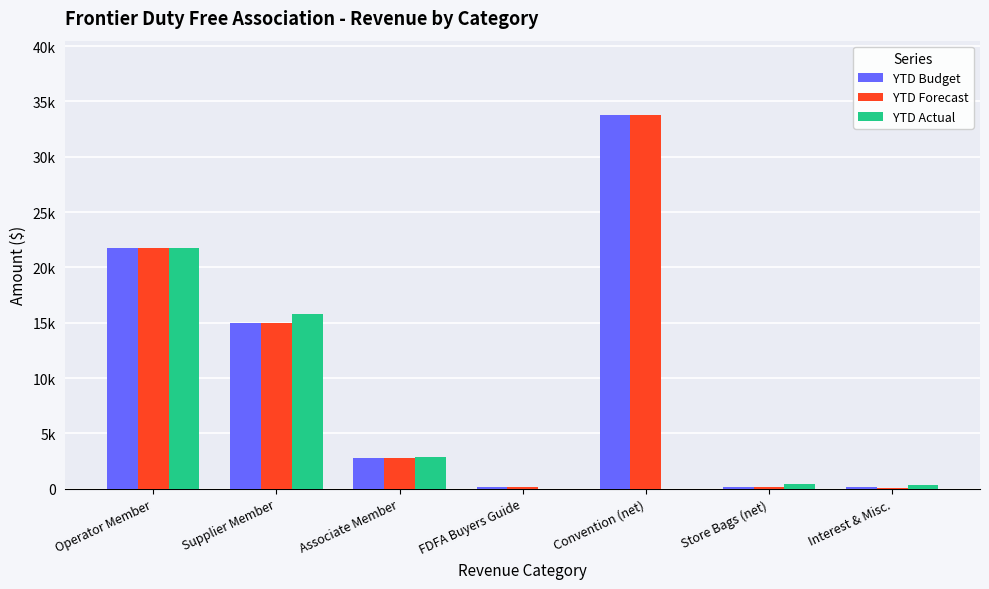

What are all the series names shown in the legend?

YTD Budget, YTD Forecast, YTD Actual